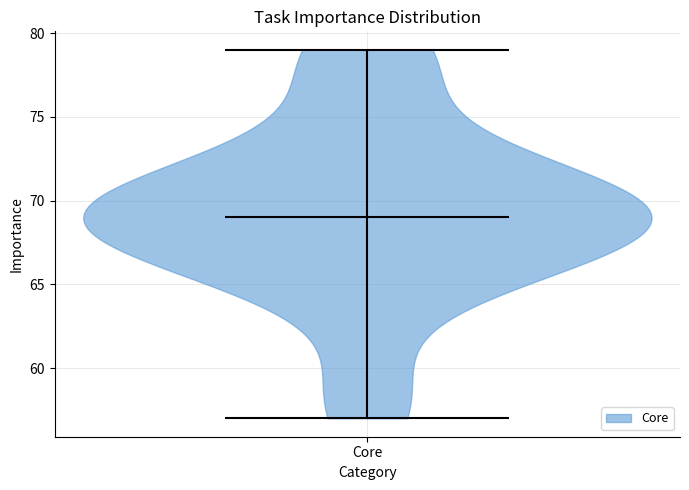

Read this violin plot against the y-axis: where its median line is, and the lowest and highest points the violin reaches. The values are not printed on the chart, so give them approximately, as read against the axis.

median line 69, lowest point 57, highest point 79